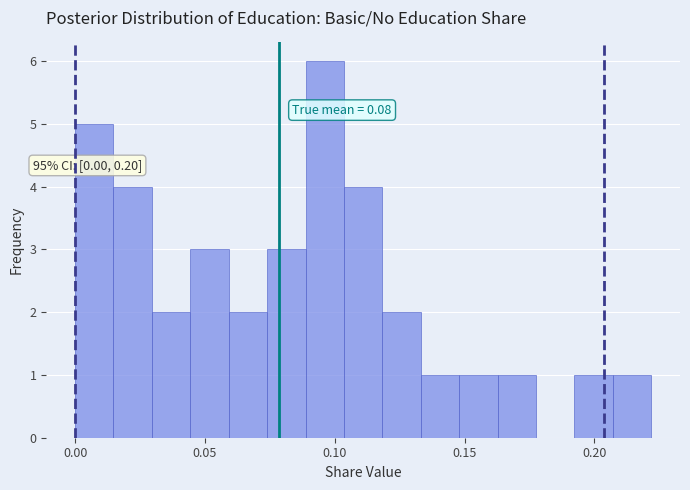

Read against the x-axis, roughly where is the centre of the tallest bar?

0.095